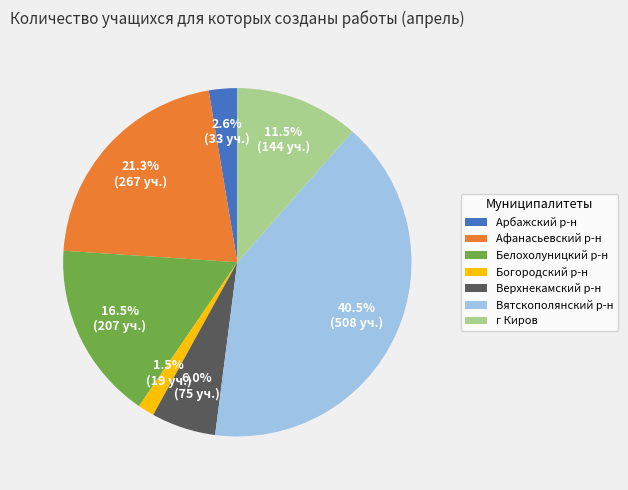

To the nearest percent, what is the average slice percentage?

14%